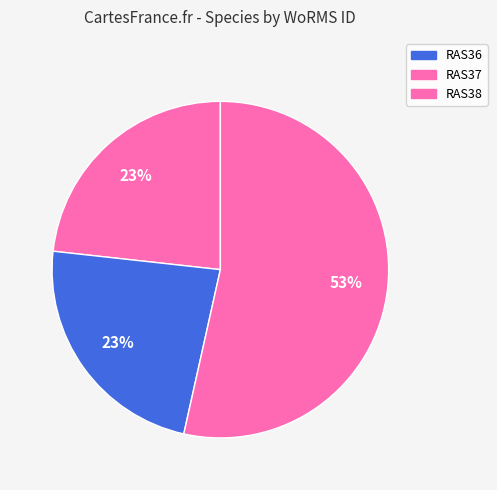

Does RAS38 represent more than half of the total?

Yes